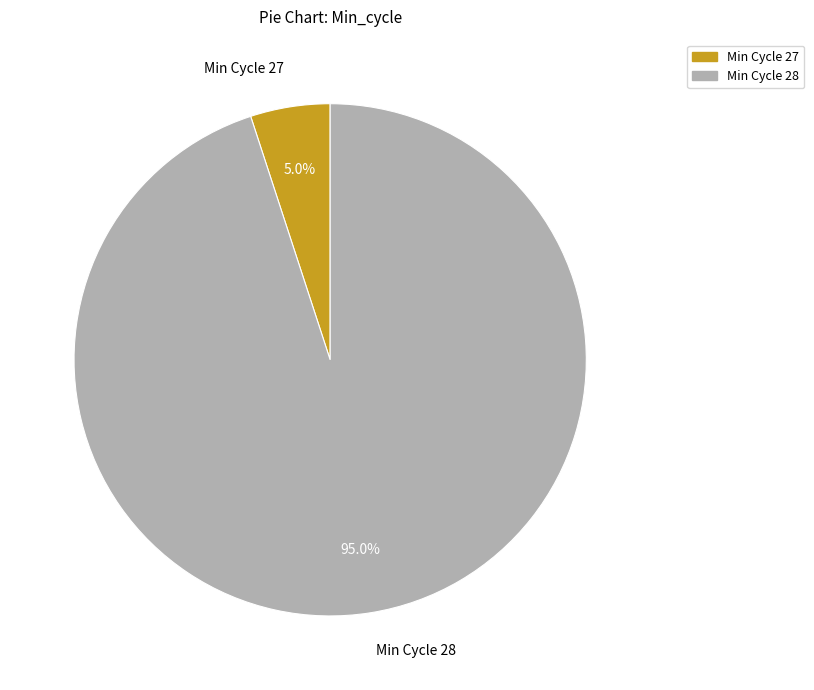

Combined, what portion of the pie is Min Cycle 27 and Min Cycle 28?

100.0%